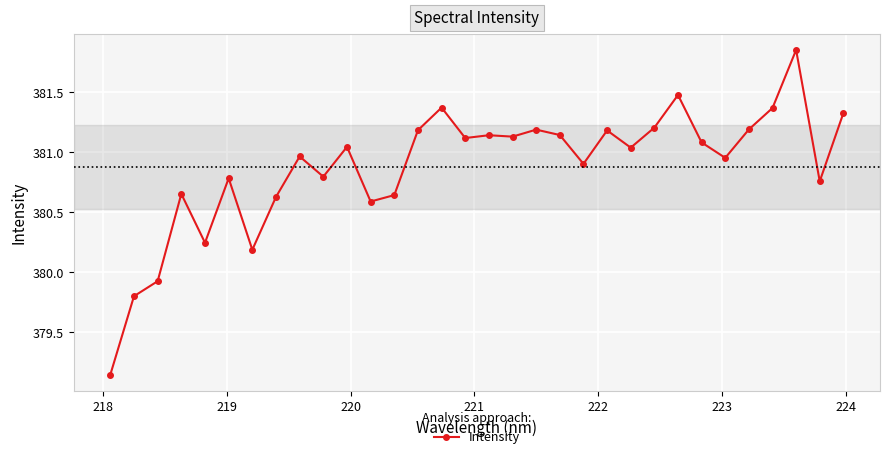

True or false: the data has more than 1 interior local peaks.

True